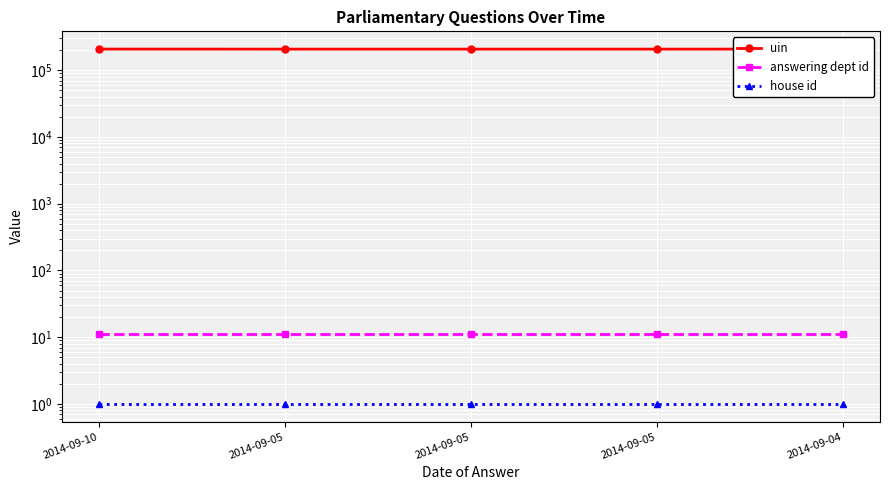

Which category has the highest value in the house id series?

2014-09-10